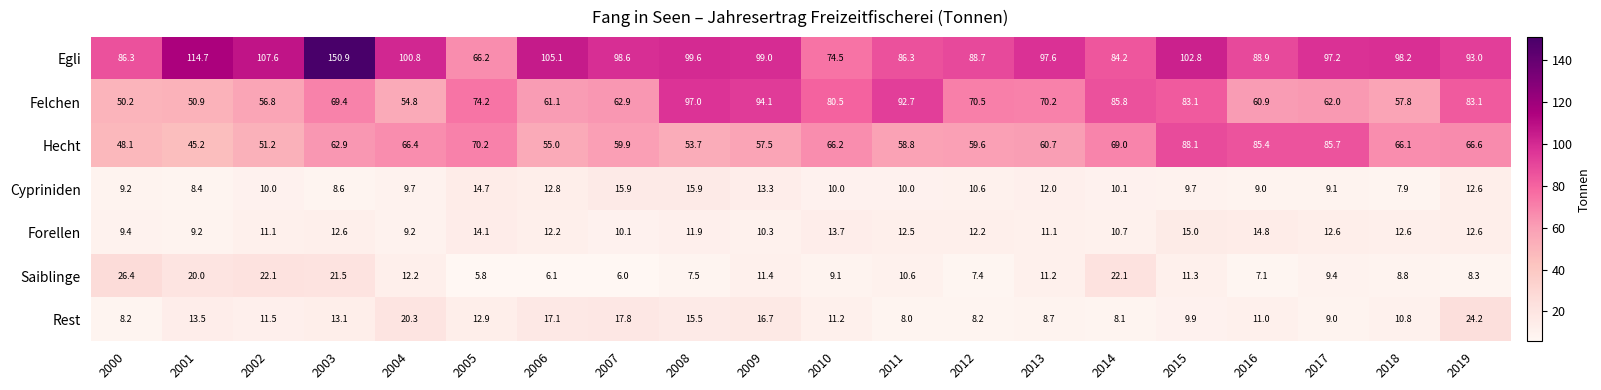

Where does the Forellen series first go above 12?

2003